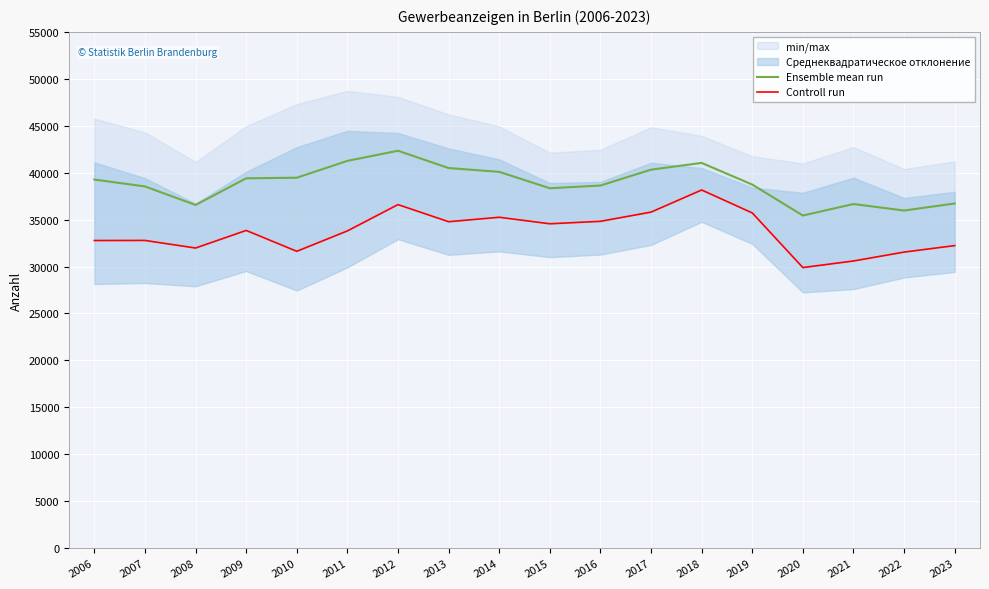

Which series has the largest total across all categories?

Ensemble mean run